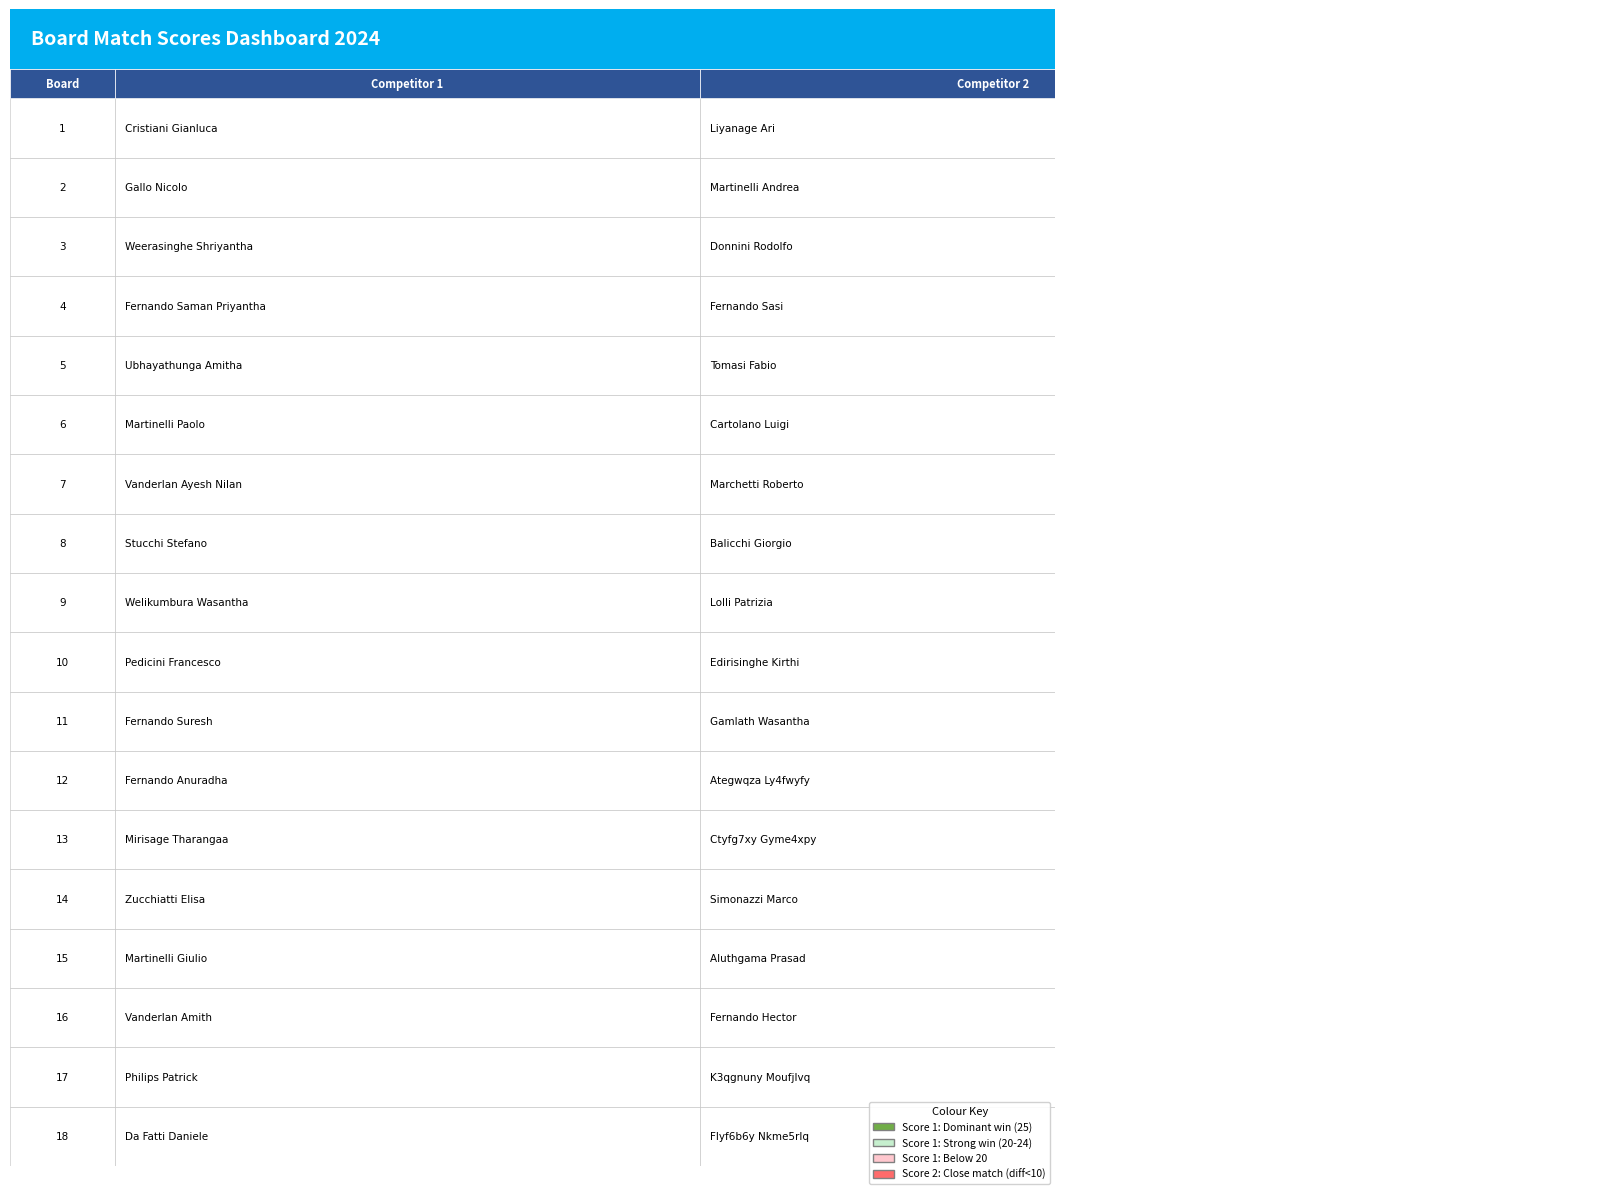

Count the number of categories in the chart.

18